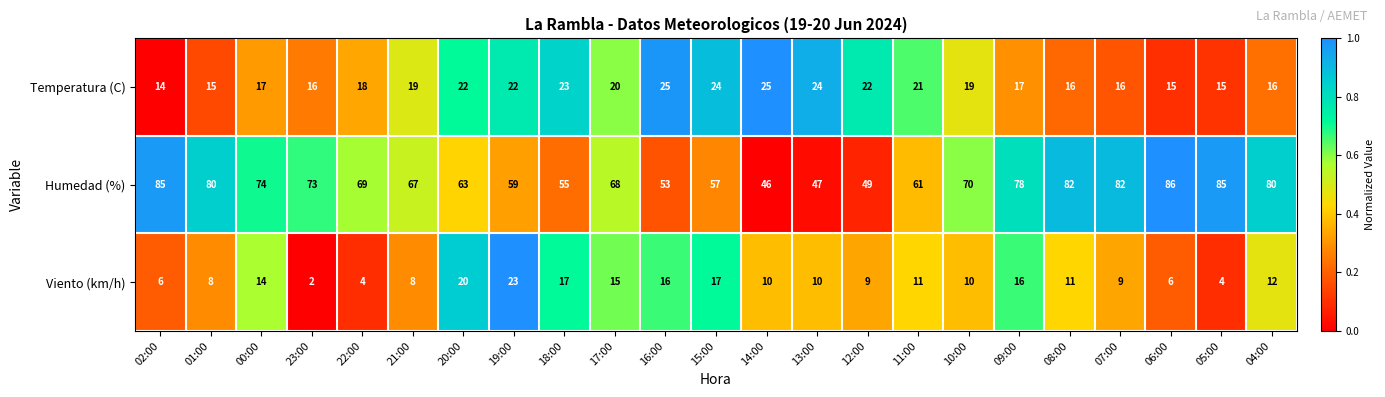

Which series has the largest total across all categories?

Humedad (%)